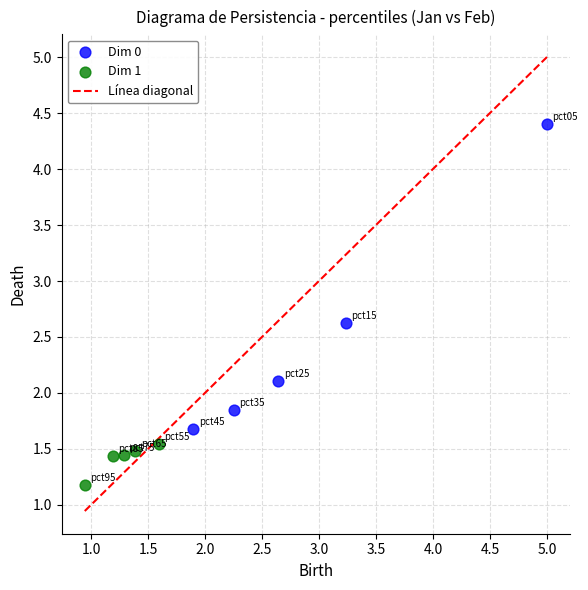

Which series contains the lowest Y value?

Dim 1